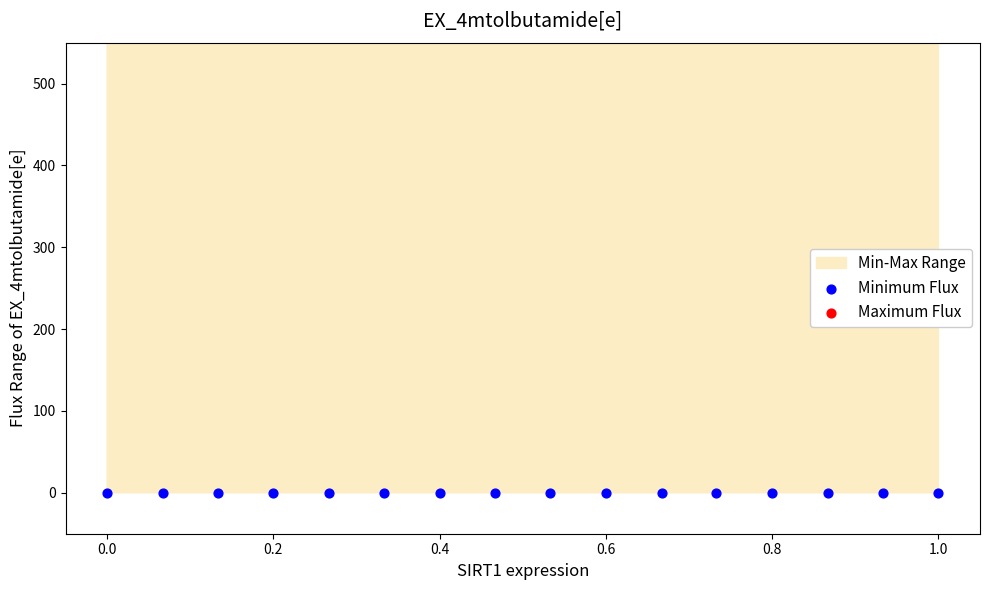

Which series reaches the minimum Y coordinate?

Minimum Flux